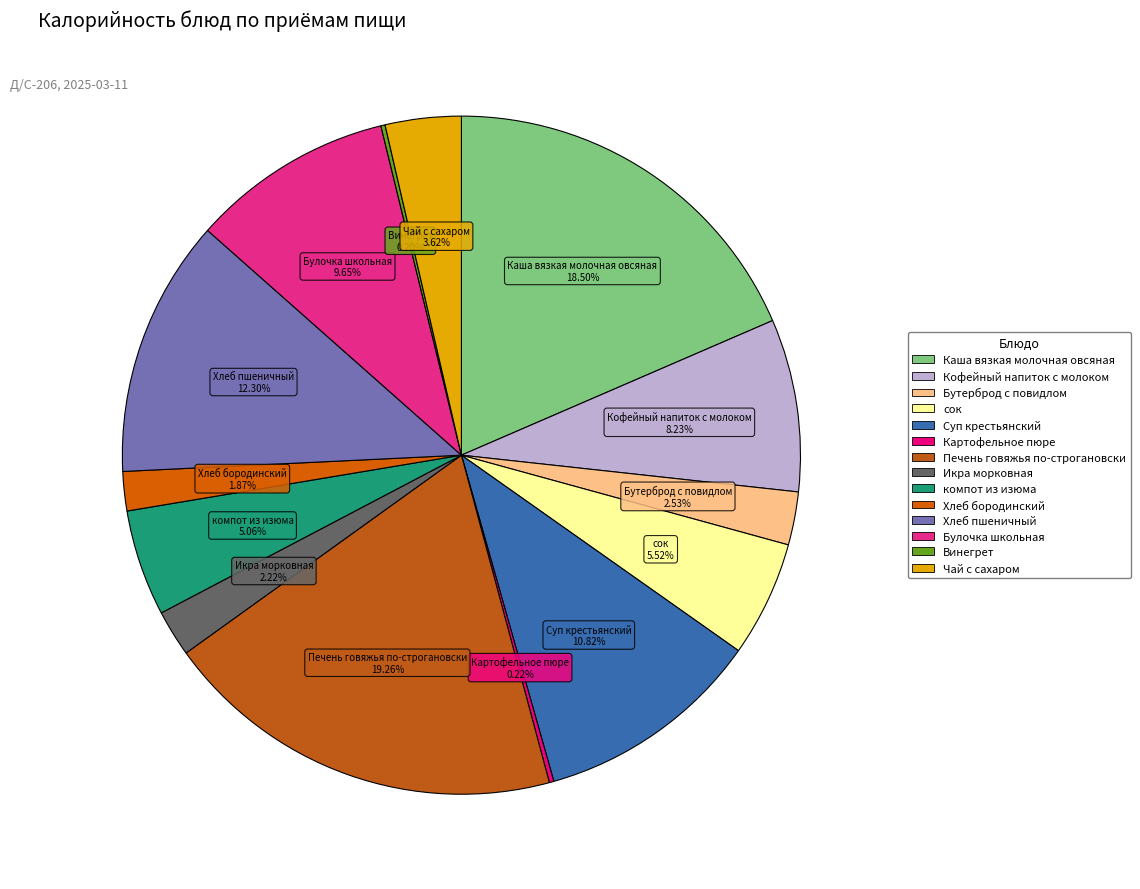

To the nearest percent, what is the average slice percentage?

7%